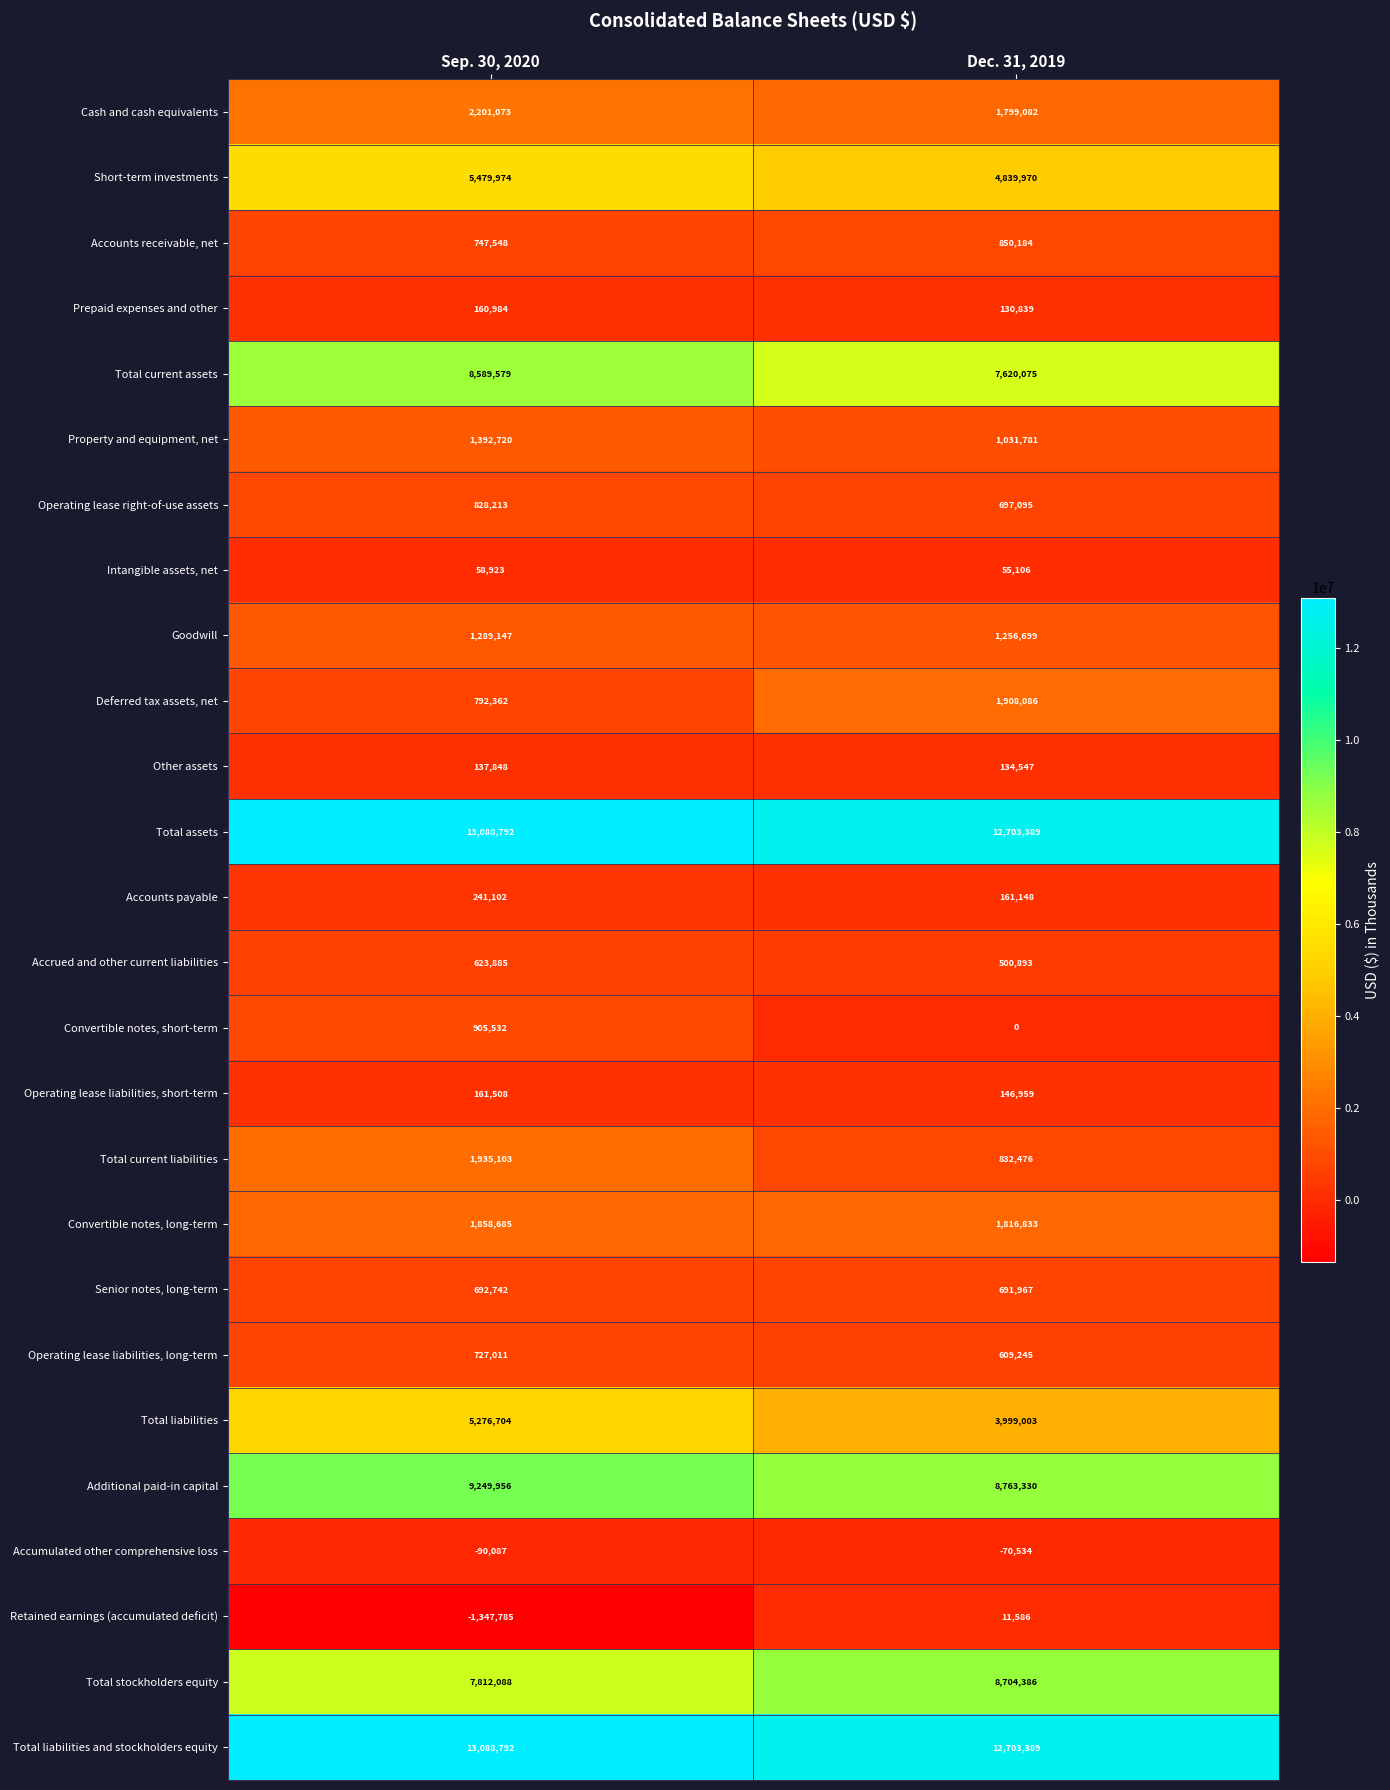

What is the total value across all series at Dec. 31, 2019?

71897534